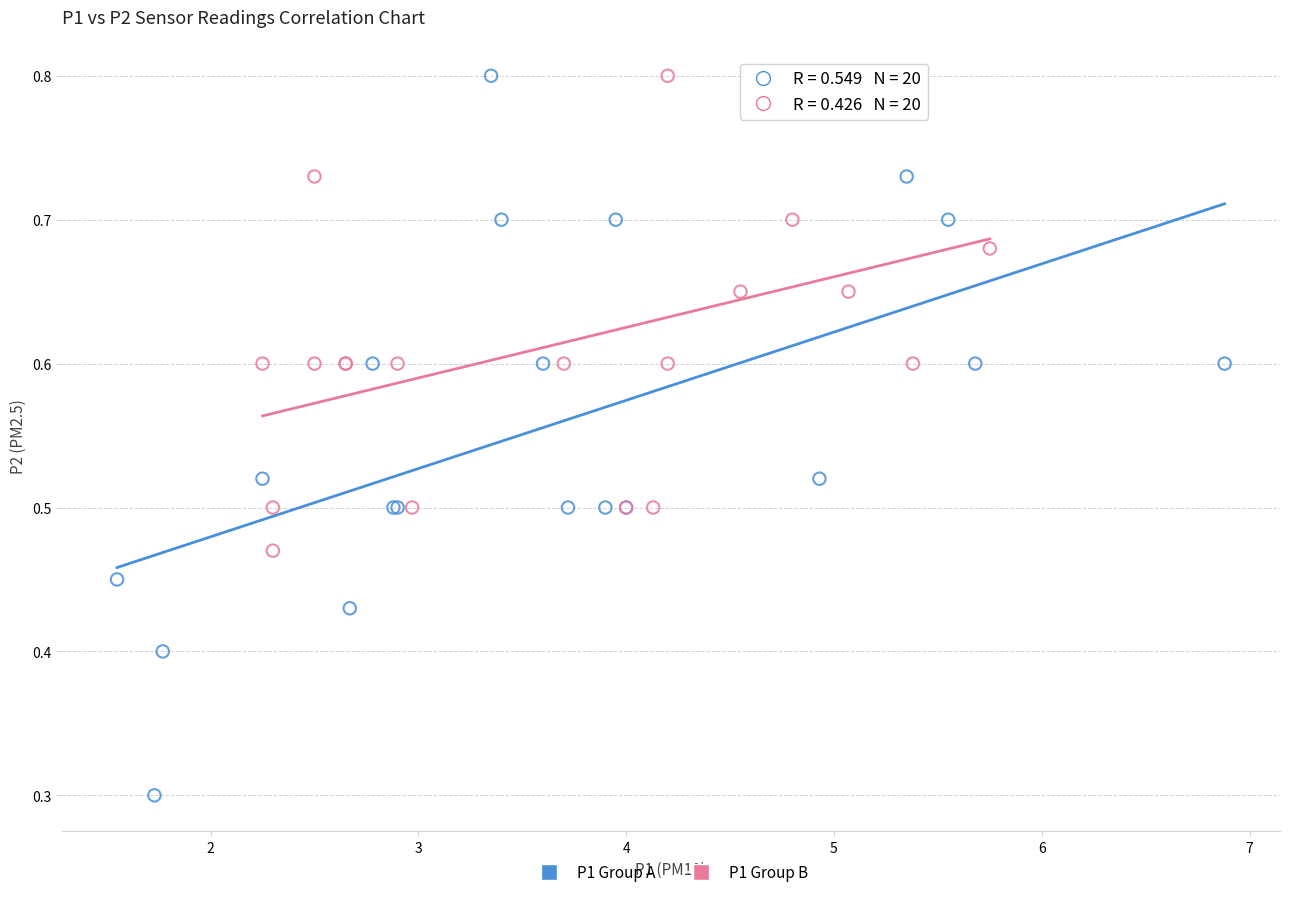

Which series has the largest Y range (max minus min)?

P1 Group A